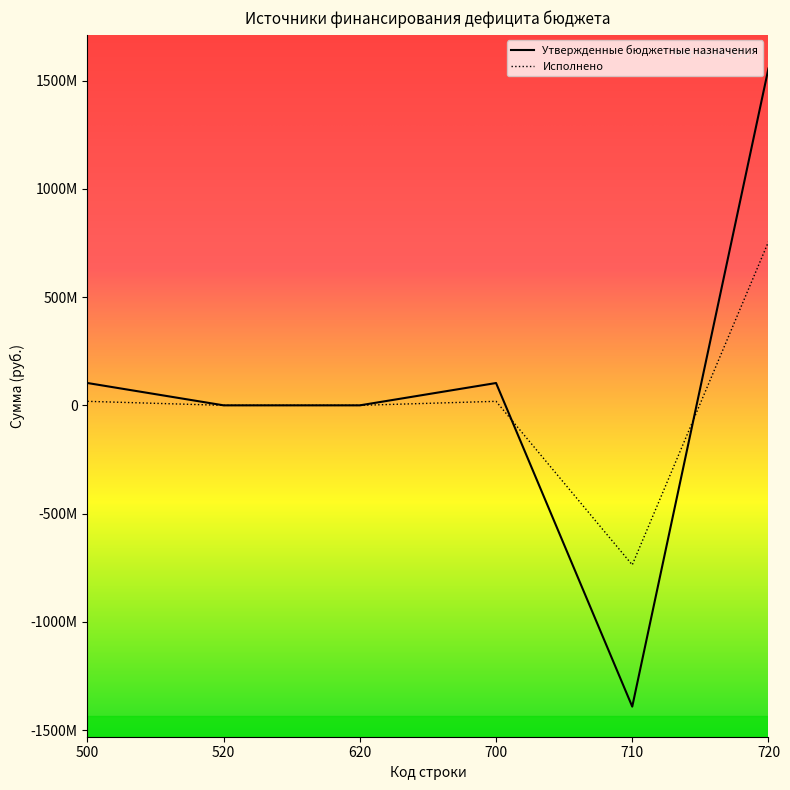

In Исполнено, how many points are lower than both neighbors (excluding endpoints)?

1